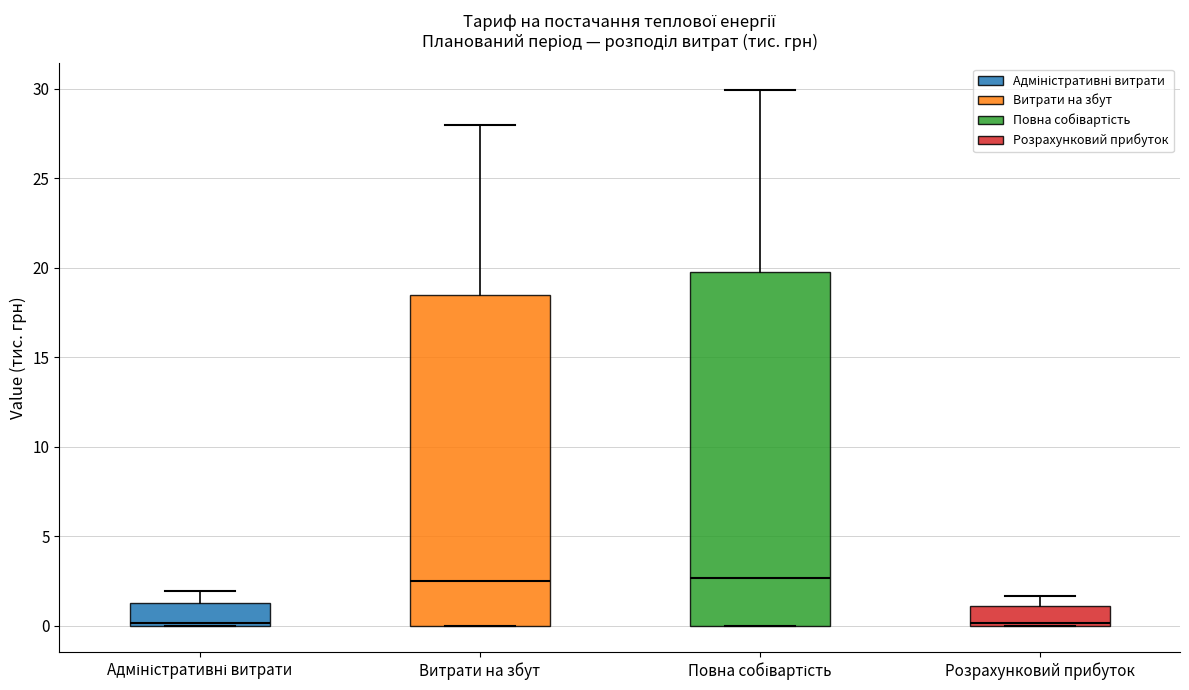

Reading left to right, transcribe this box plot: for each box, give where its median line is, the range the box spans, and where its two whiskers end, as read against the y-axis. The values are not printed on the chart, so give them approximately, as read against the axis.

Адміністративні витрати: median 0.0 (just above the box's lower edge), box 0.0 to 1.5, whiskers 0.0 to 2.0
Витрати на збут: median 2.5, box 0.0 to 18.5, whiskers 0.0 to 28.0
Повна собівартість: median 2.5, box 0.0 to 20.0, whiskers 0.0 to 30.0
Розрахунковий прибуток: median 0.0, box 0.0 to 1.0, whiskers 0.0 to 1.5